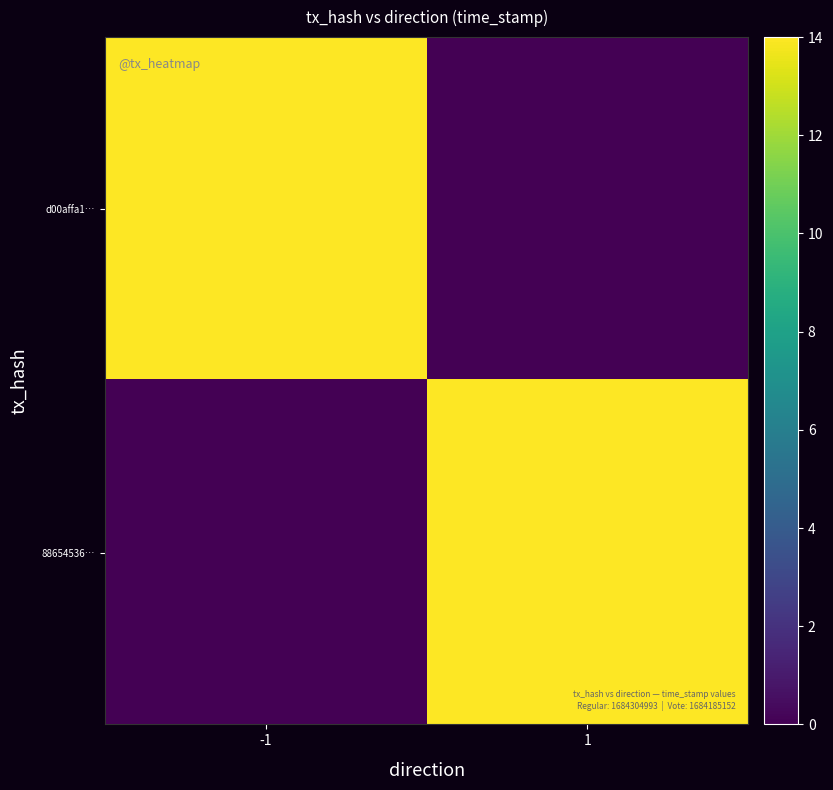

How many categories are shown in the chart?

2